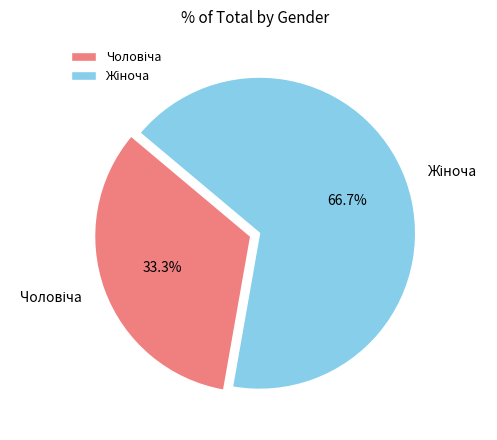

To the nearest percent, what is the difference between the largest and smallest slice percentages?

33%